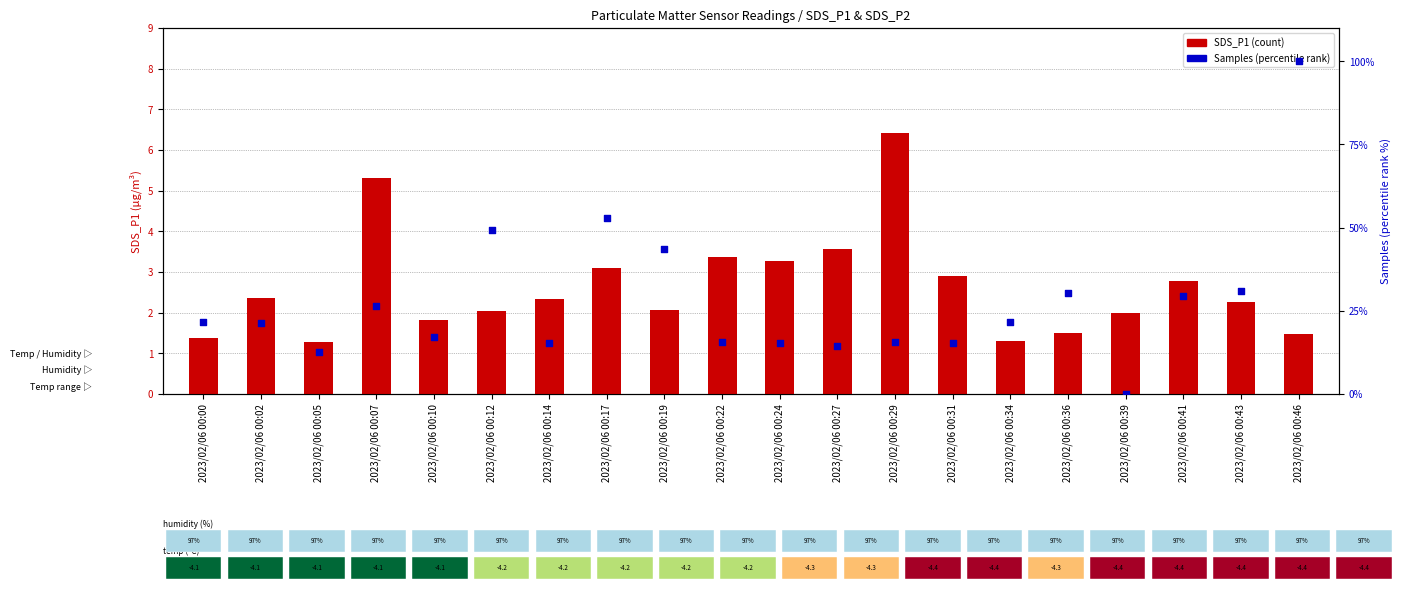

At which category is the sum across all series the highest?

2023/02/06 00:46